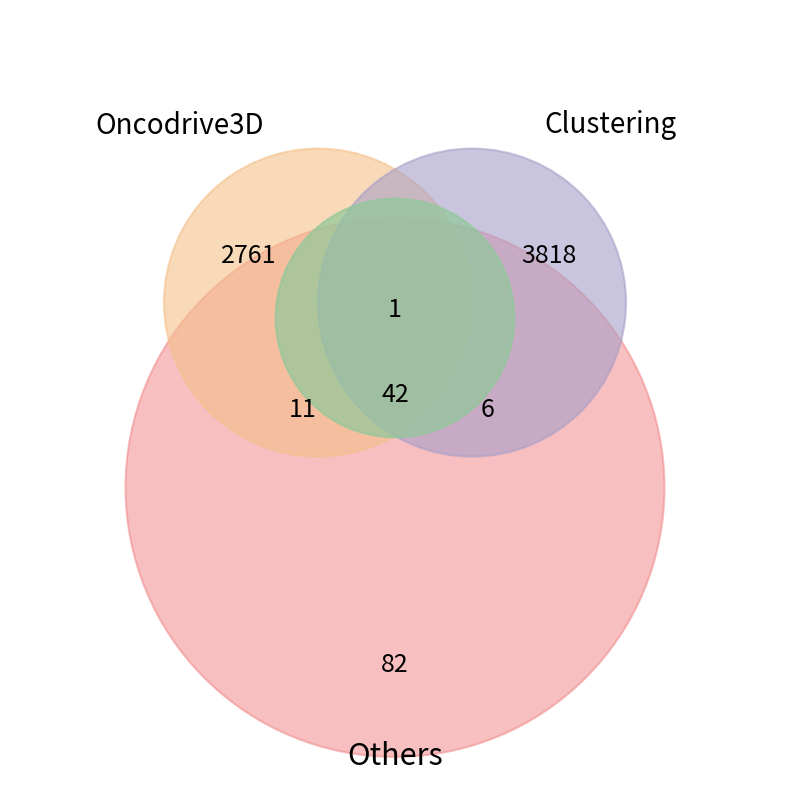

What is the majority slice?

3818